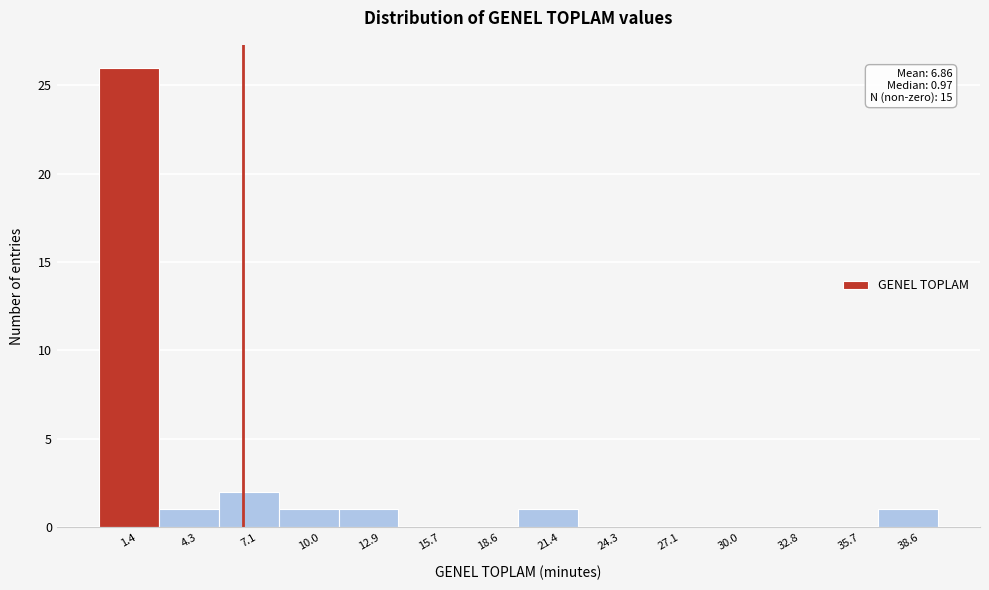

Which range on the x-axis has the tallest bar?

0.0 to 3.0